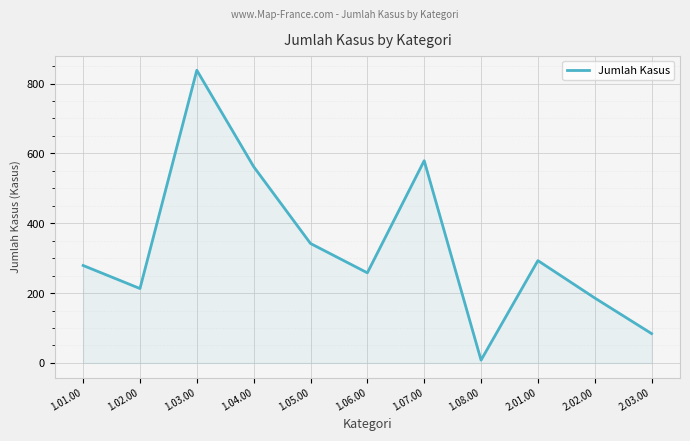

Which label corresponds to the smallest value in the chart?

1.08.00